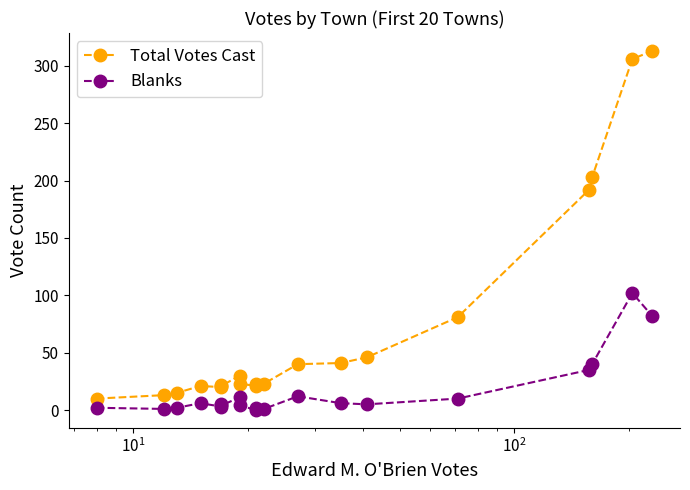

Does the chart display data point markers on the line(s)?

Yes